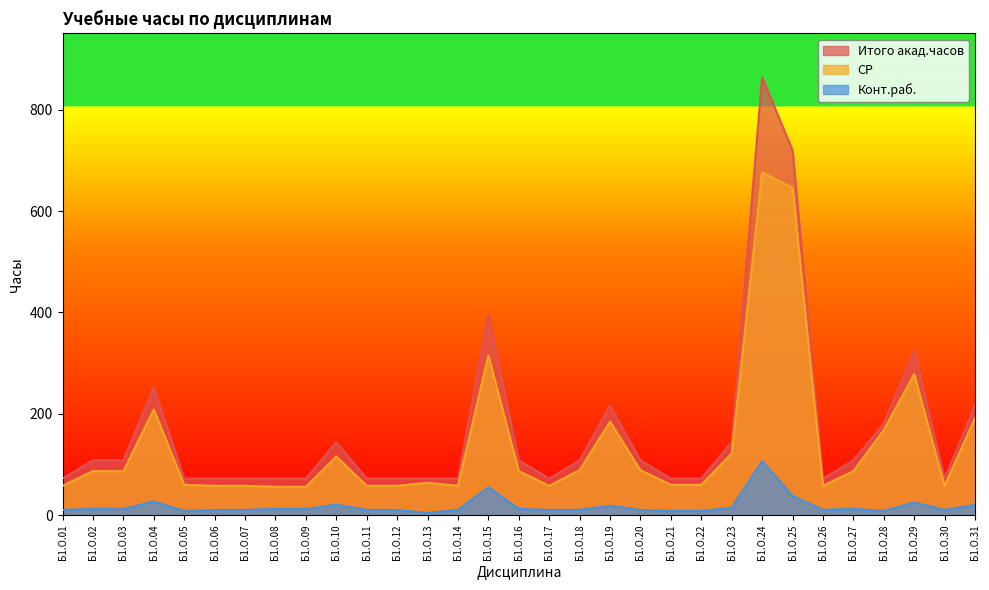

What is the sum of all Итого акад.часов values?

5184.0